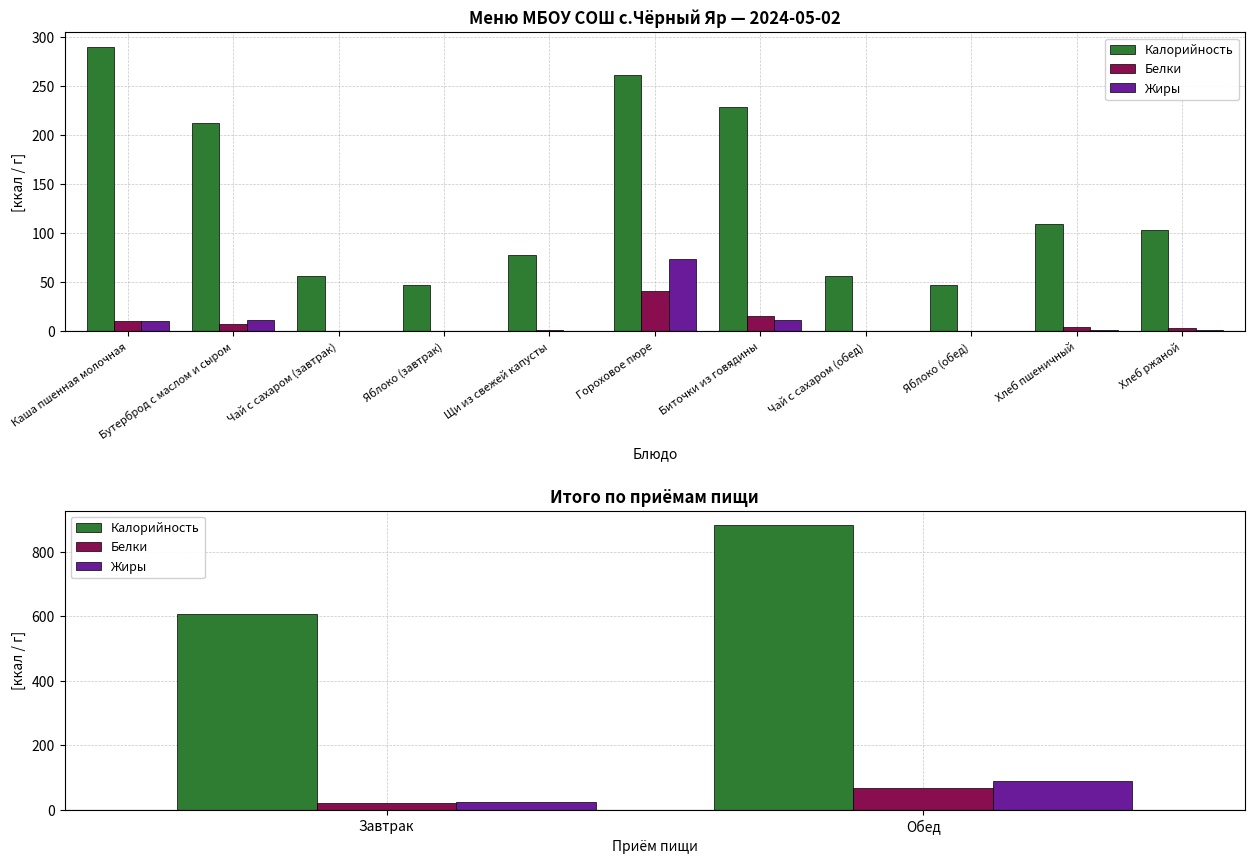

Is the value of Жиры at Обед greater than the value of Белки at Обед?

Yes